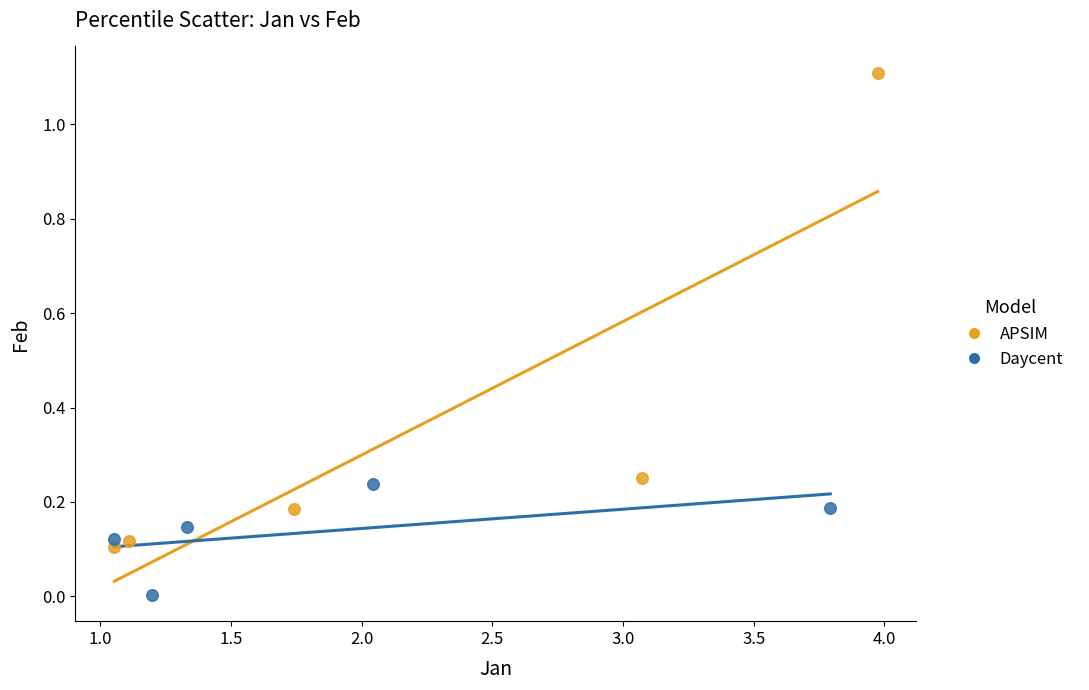

Which series contains the lowest Y value?

Daycent